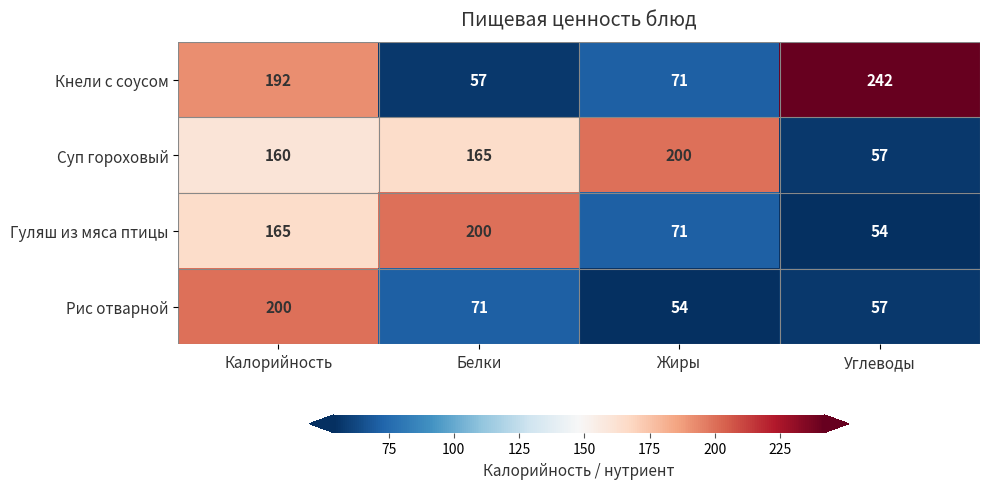

What is the minimum value shown in the chart?

54